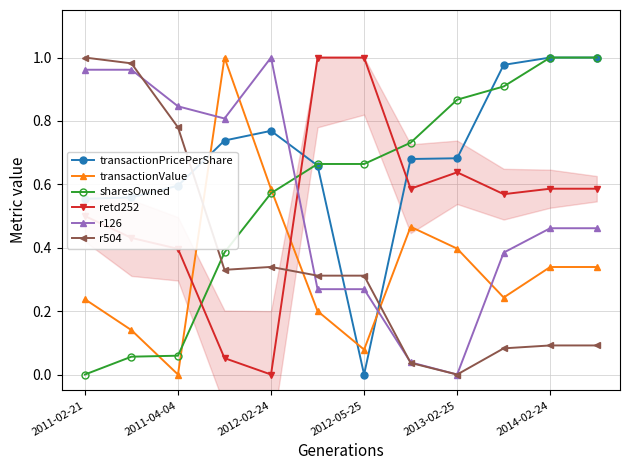

At how many categories does at least one series exceed 0?

12